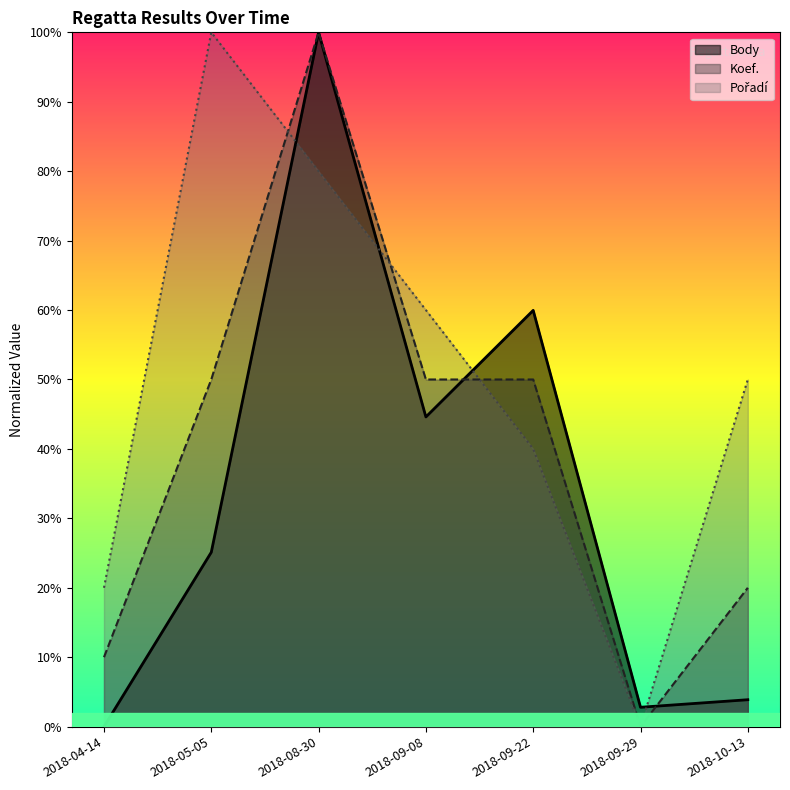

Reading right to left, list all the values displayed in this chart.

Body: 2018-10-13=3.9	2018-09-29=2.8	2018-09-22=60.0	2018-09-08=44.6	2018-08-30=100.0	2018-05-05=25.1	2018-04-14=0.0
Koef.: 2018-10-13=20.0	2018-09-29=0.0	2018-09-22=50.0	2018-09-08=50.0	2018-08-30=100.0	2018-05-05=50.0	2018-04-14=10.0
Pořadí: 2018-10-13=50.0	2018-09-29=0.0	2018-09-22=40.0	2018-09-08=60.0	2018-08-30=80.0	2018-05-05=100.0	2018-04-14=20.0